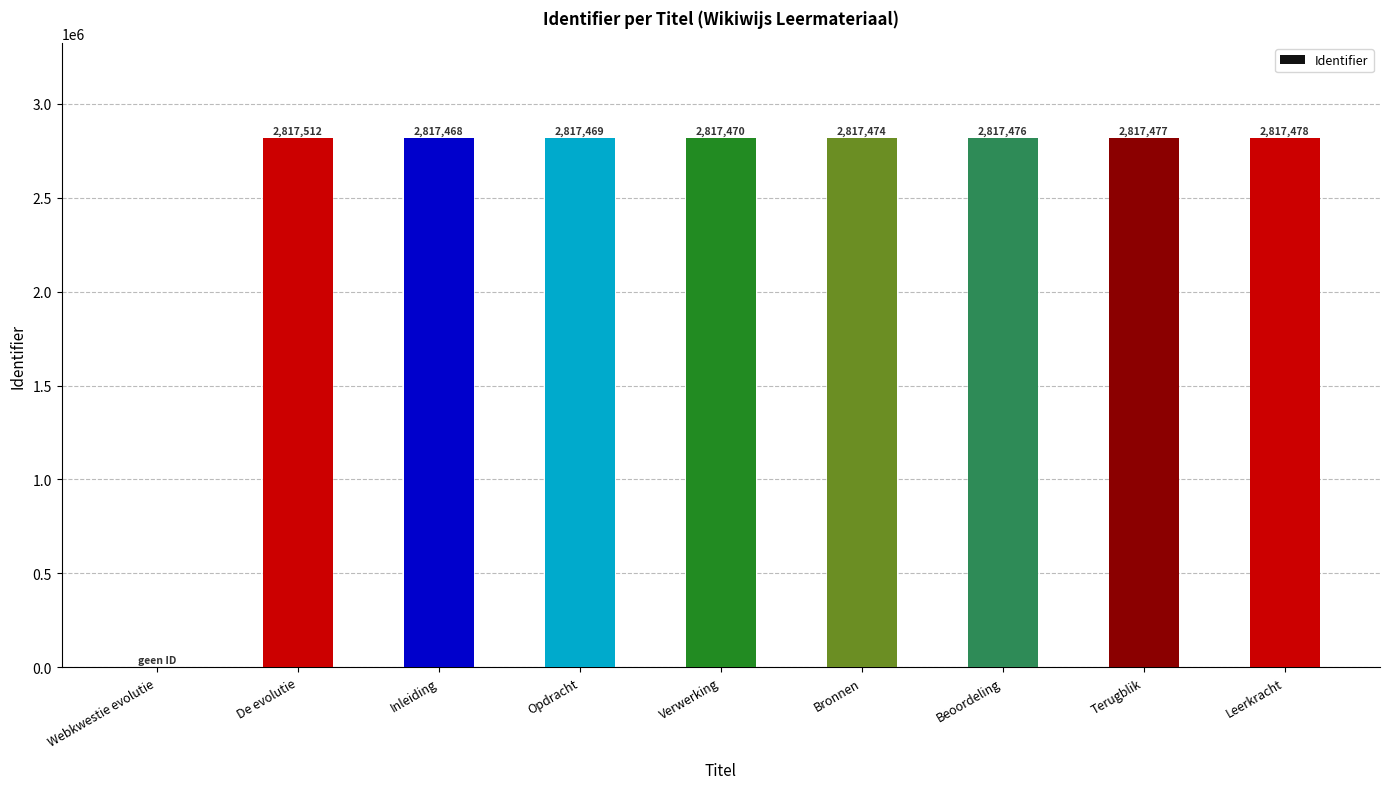

Which category has the highest value across all series?

De evolutie